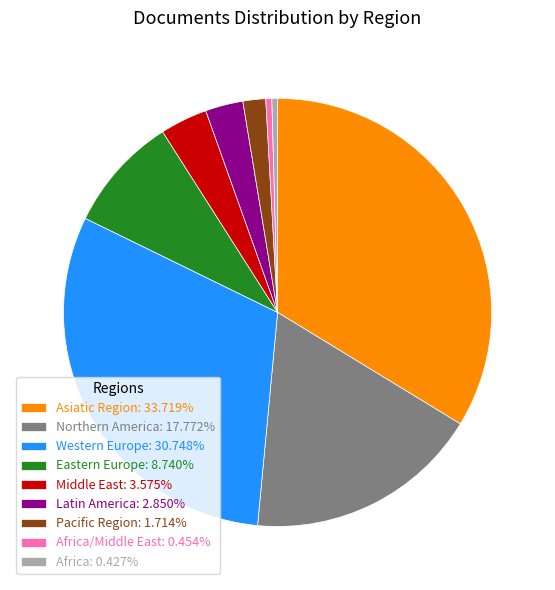

What is the ratio of the value at Latin America: 2.850% to the value at Eastern Europe: 8.740%?

0.3